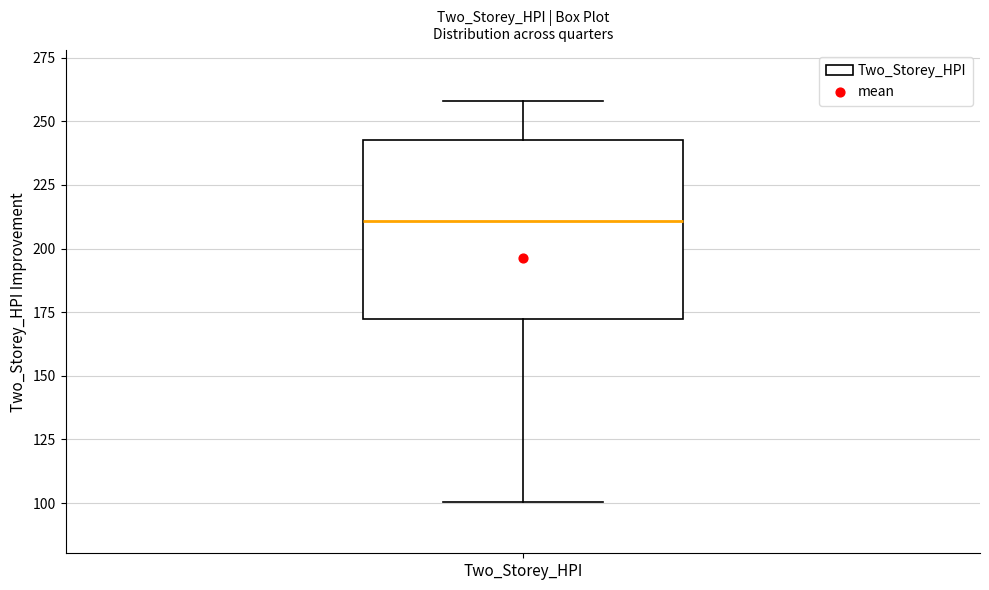

Transcribe this box plot: give where the median line is, the range the box spans, and where the two whiskers end, as read against the y-axis. The values are not printed on the chart, so give them approximately, as read against the axis.

median 210, box 170 to 245, whiskers 100 to 260